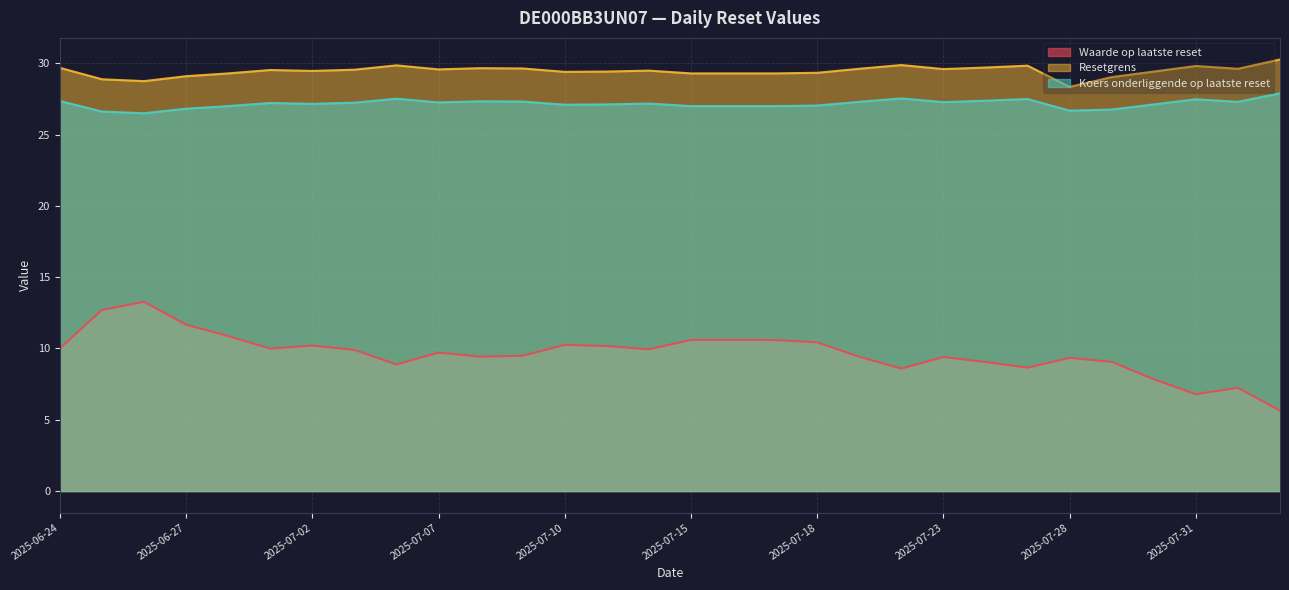

Which series changed the most between 2025-07-02 and 2025-07-03?

Waarde op laatste reset